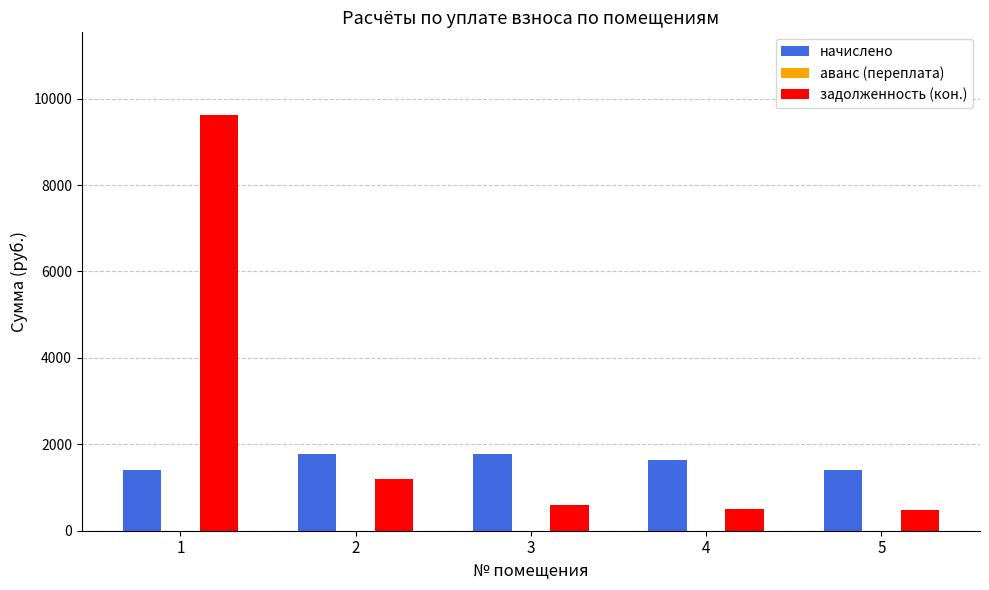

What is the total value across all series at 5?

1886.8